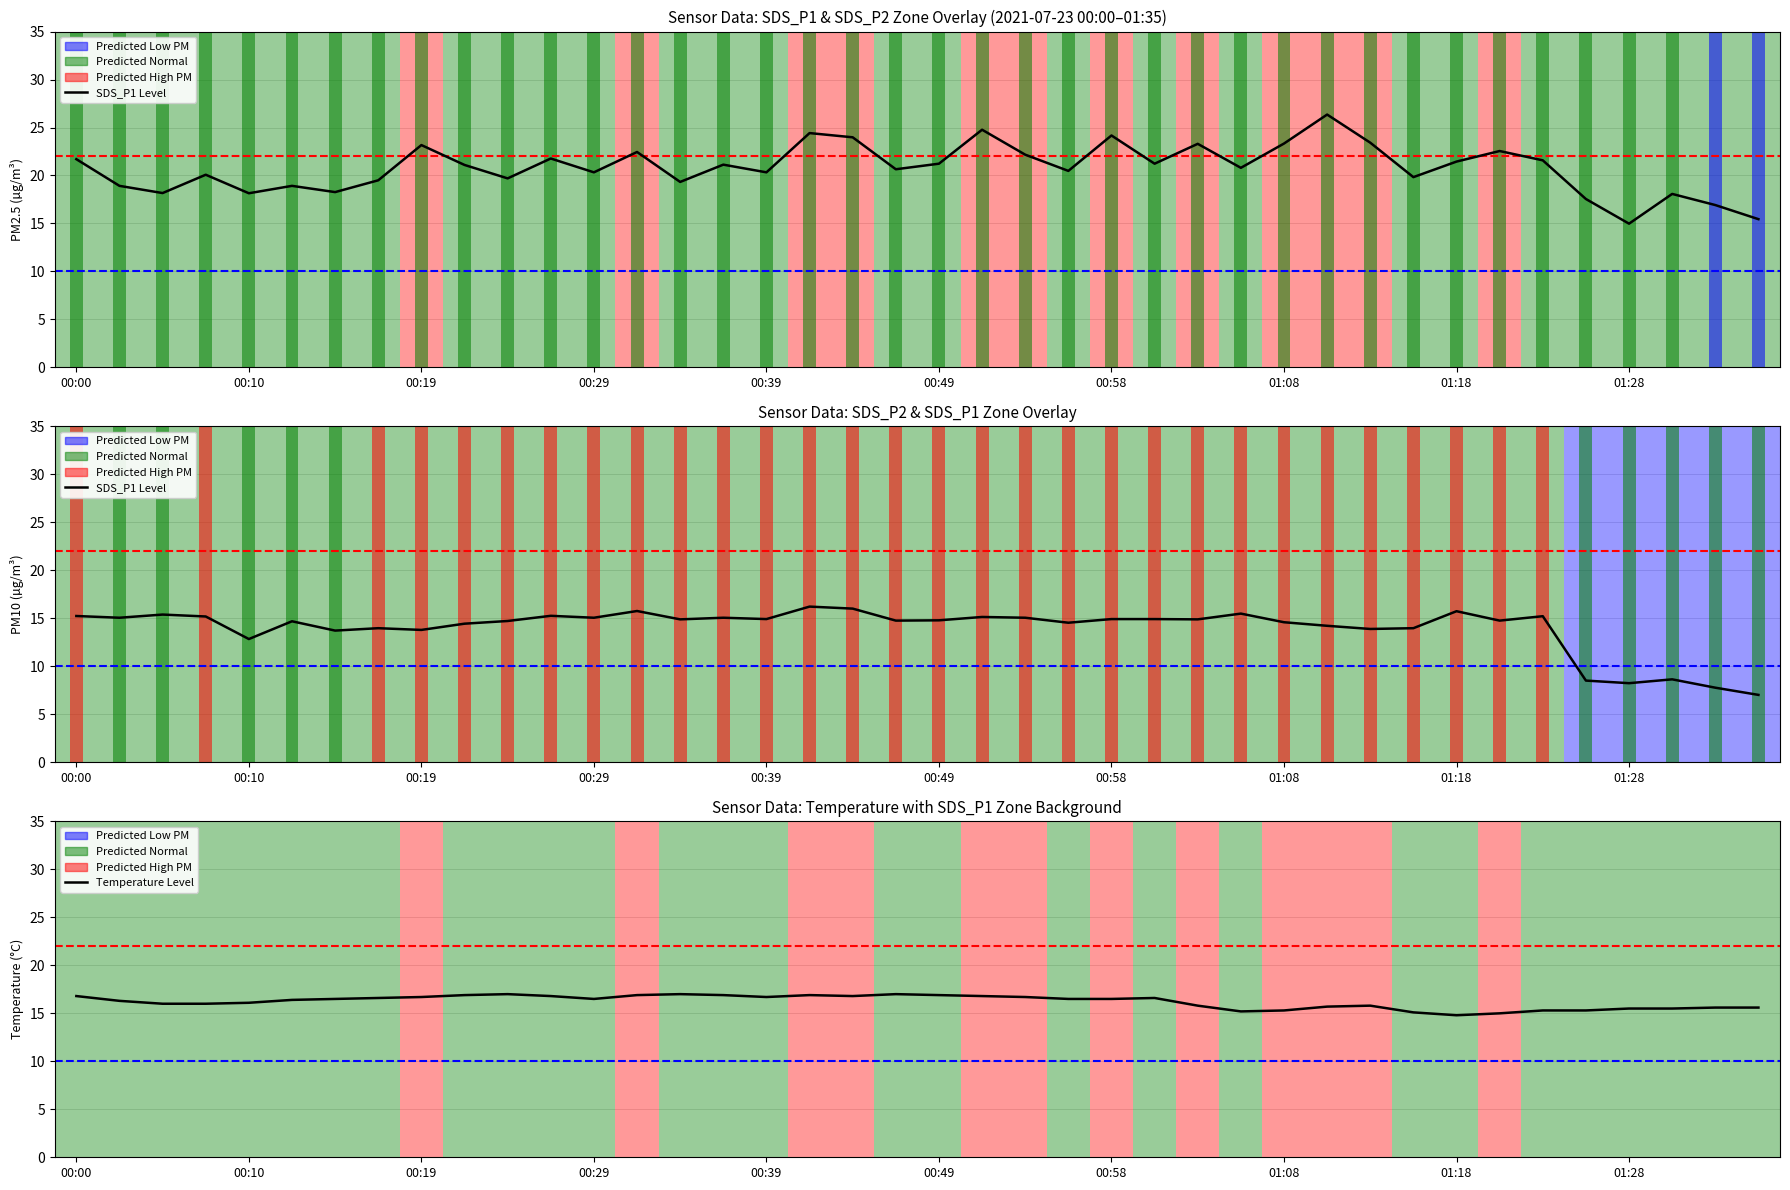

The Temp series shows 10.8 at 00:49. True or false?

False